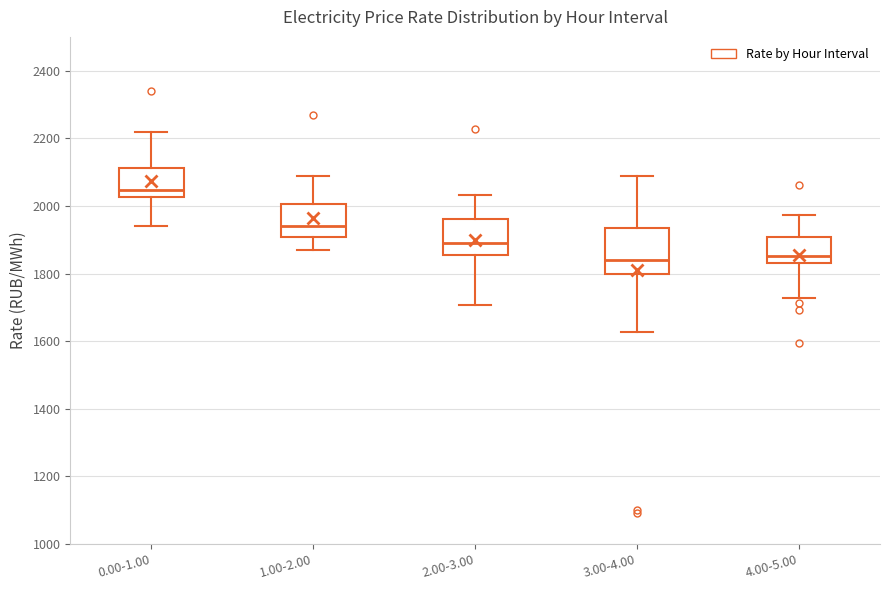

Reading left to right, read every box against the y-axis: the position of its median line, the range the box covers, and the ends of its whiskers. The values are not printed on the chart, so give them approximately, as read against the axis.

0.00-1.00: median 2040, box 2020 to 2120, whiskers 1940 to 2220
1.00-2.00: median 1940, box 1900 to 2000, whiskers 1860 to 2080
2.00-3.00: median 1880, box 1860 to 1960, whiskers 1700 to 2040
3.00-4.00: median 1840, box 1800 to 1940, whiskers 1620 to 2080
4.00-5.00: median 1860, box 1840 to 1900, whiskers 1720 to 1980